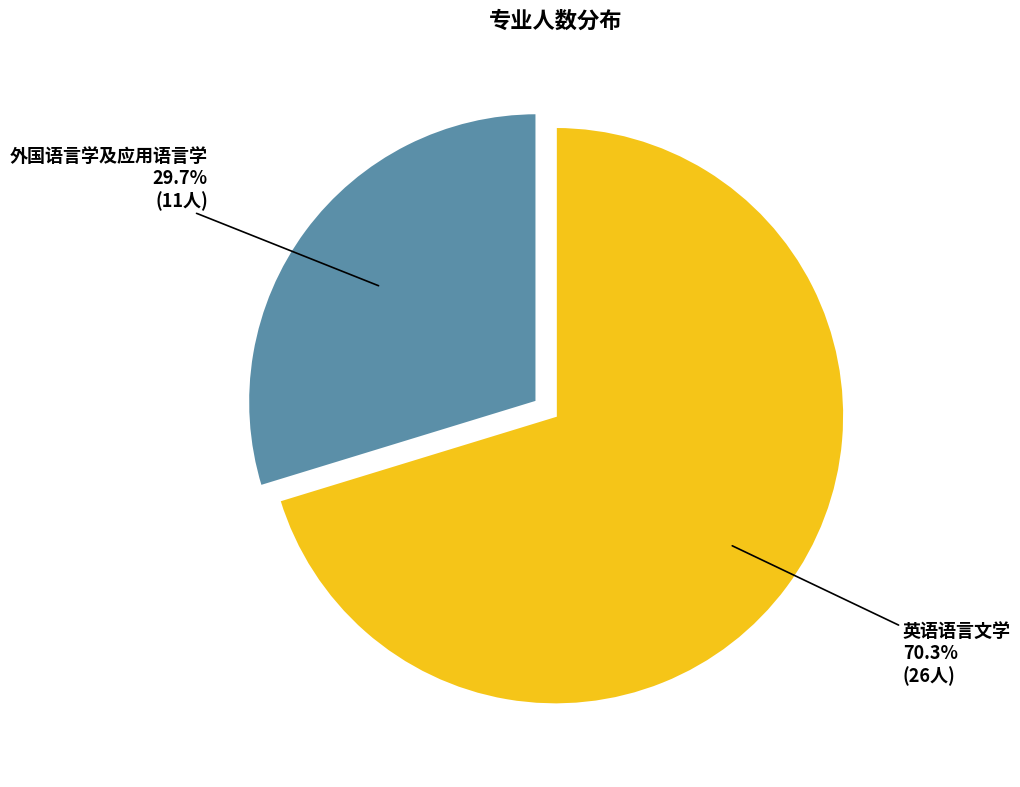

How many slices are in this pie chart?

2